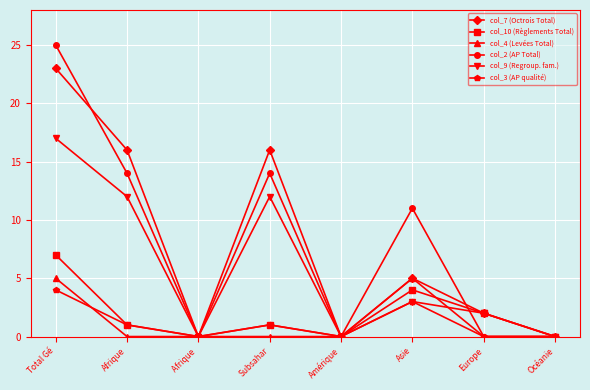

True or false: col_10 (Règlements Total) has a value of 0 at Océanie.

True